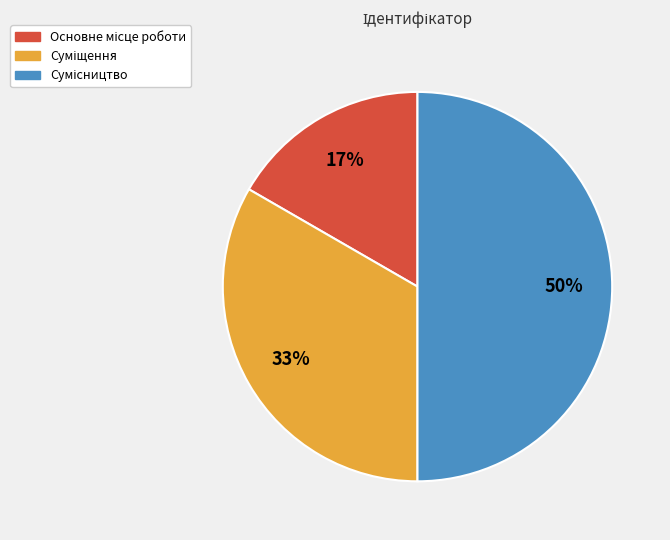

To the nearest percent, what is the average slice percentage?

33%